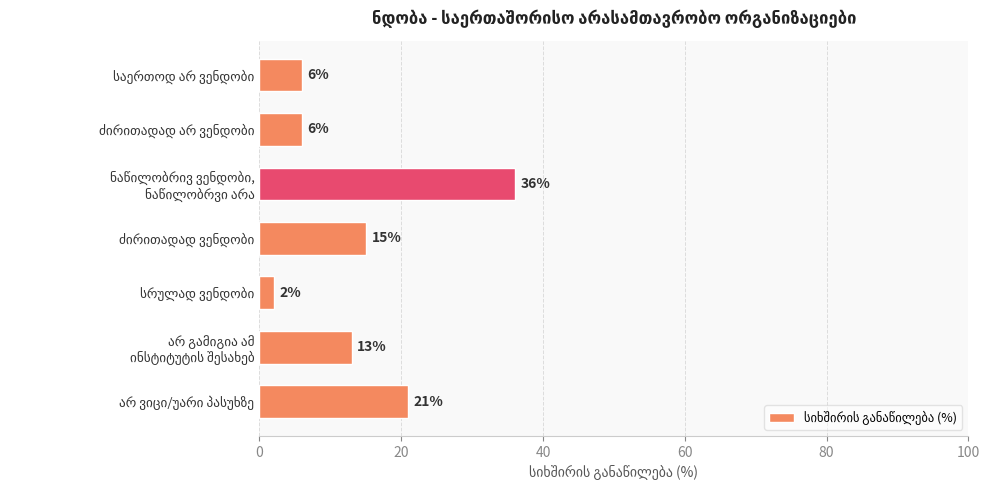

How many values are between 6 and 21?

5